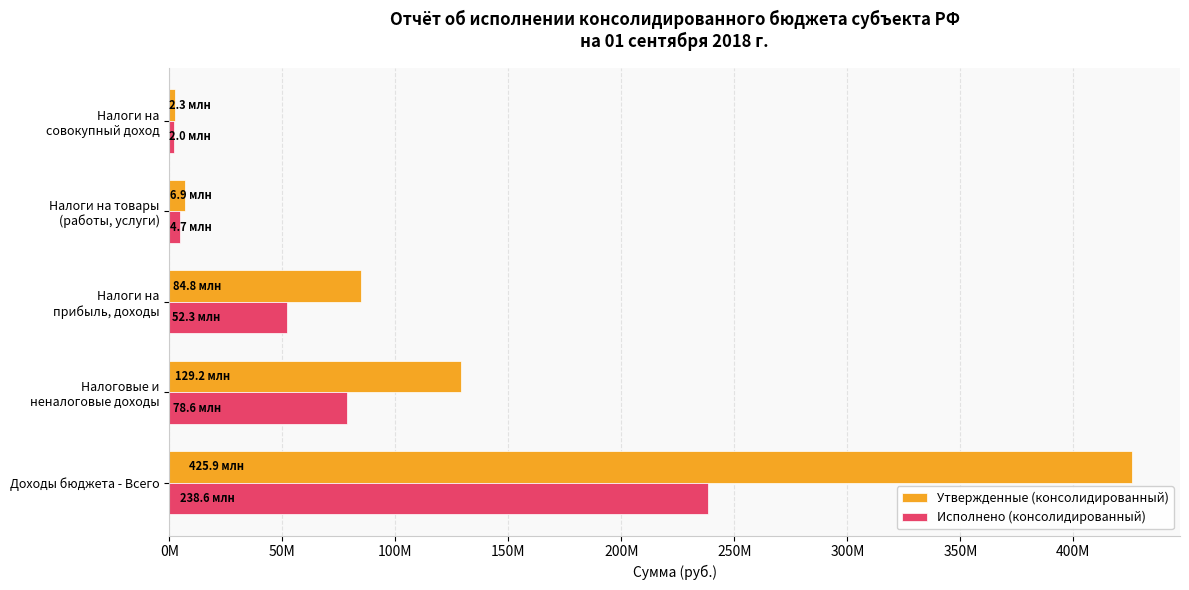

What are all the series names shown in the legend?

Утвержденные (консолидированный), Исполнено (консолидированный)